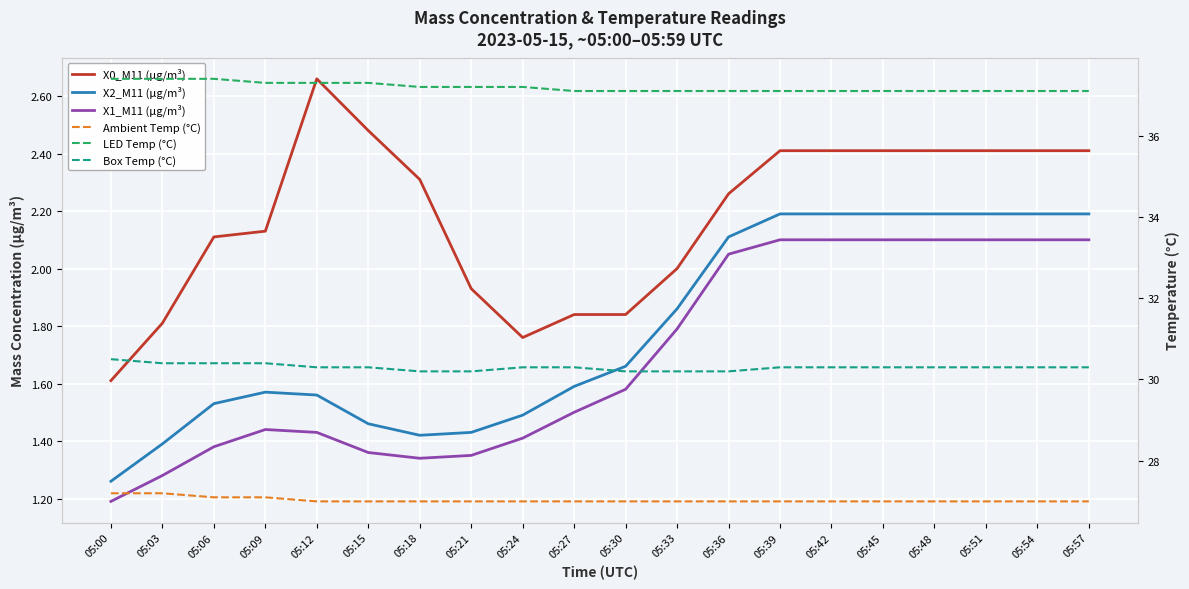

How many values in the X0_M11 (μg/m³) series are below 2?

6